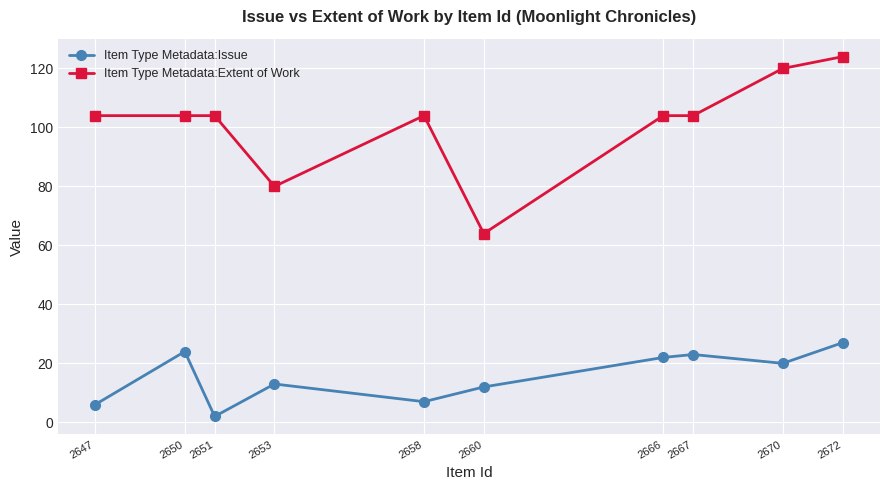

What is the difference between the highest and lowest values at 2672?

97